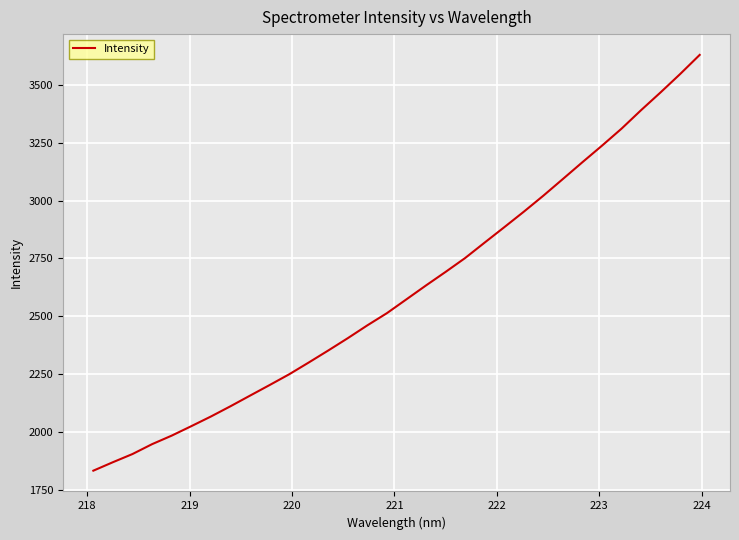

What is the minimum value shown in the chart?

1833.4